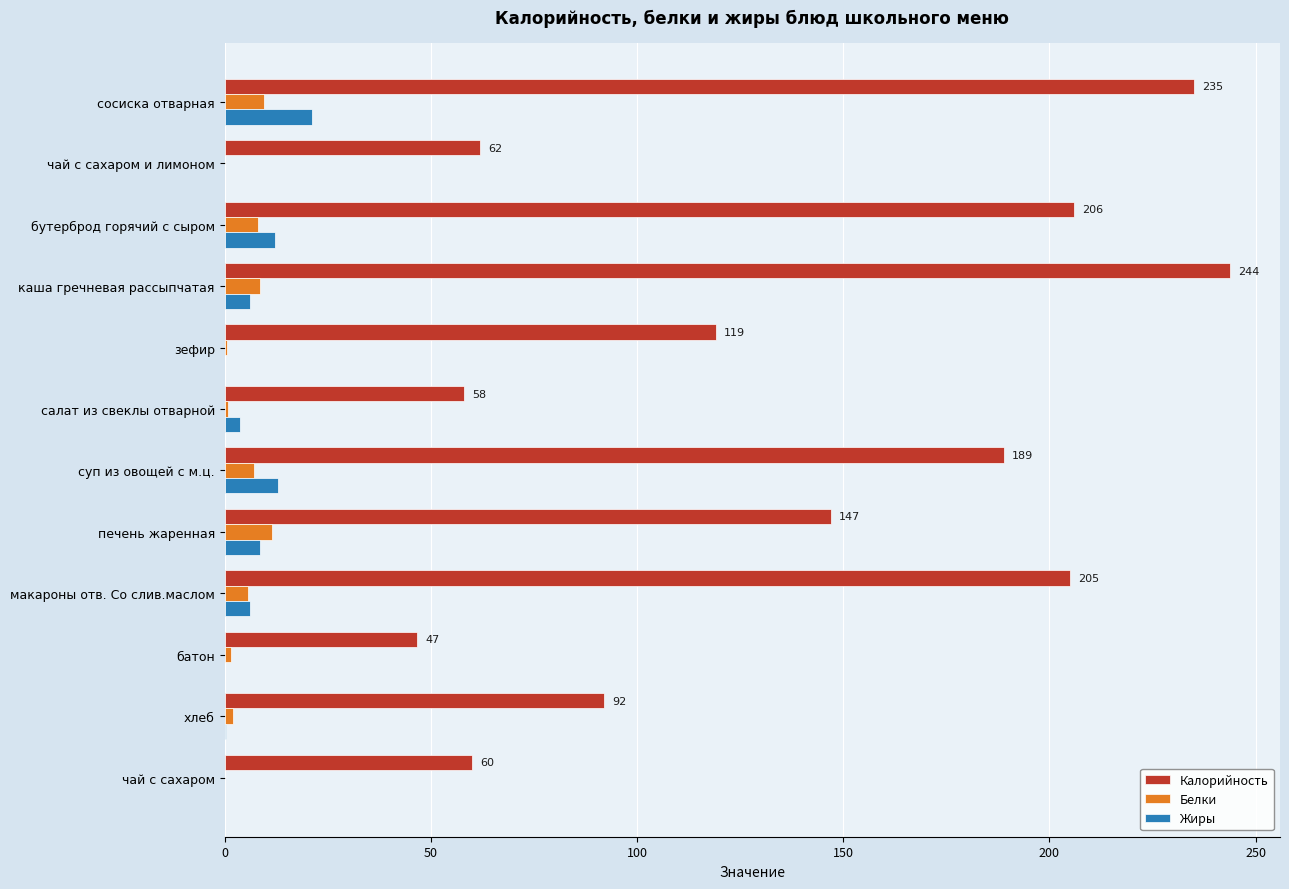

What is the sum of all Жиры values?

71.6